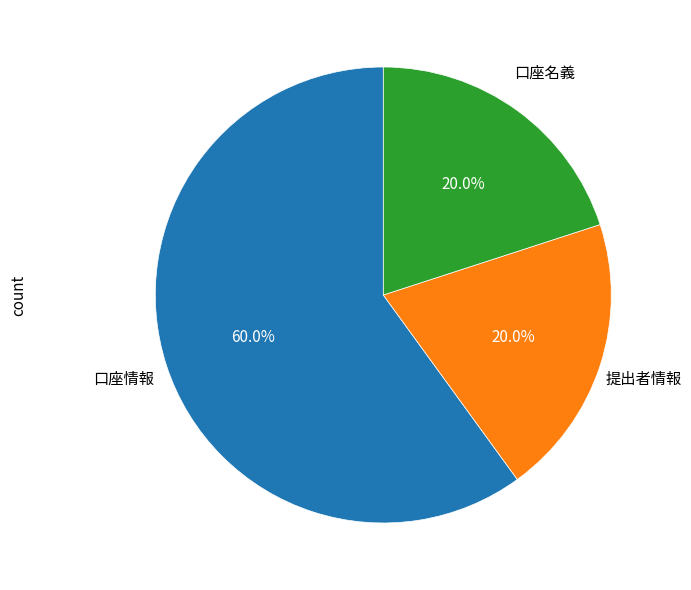

Count the number of slices in the pie.

3